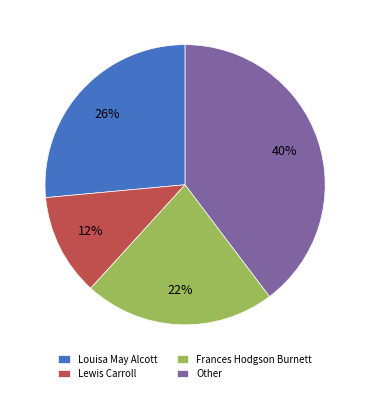

Rank the categories by value from highest to lowest.

Other, Louisa May Alcott, Frances Hodgson Burnett, Lewis Carroll